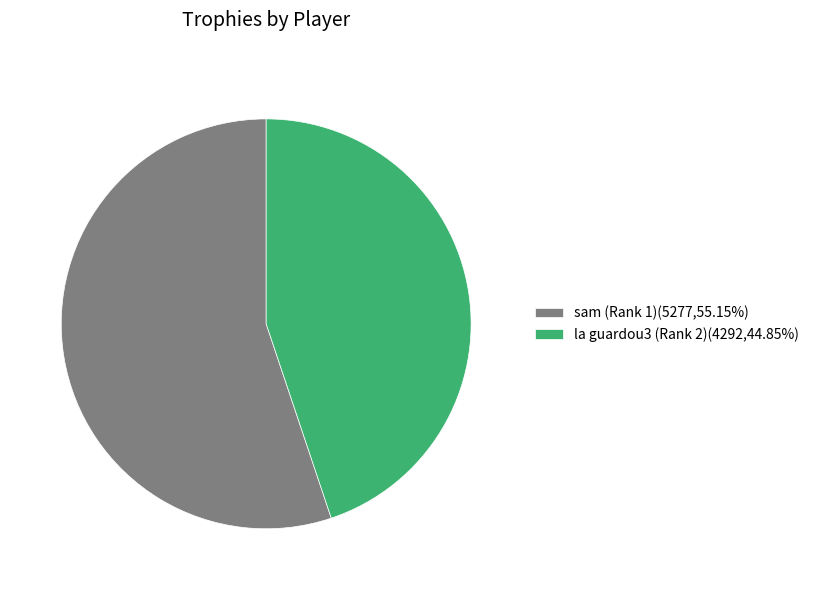

How many segments does this pie chart have?

2